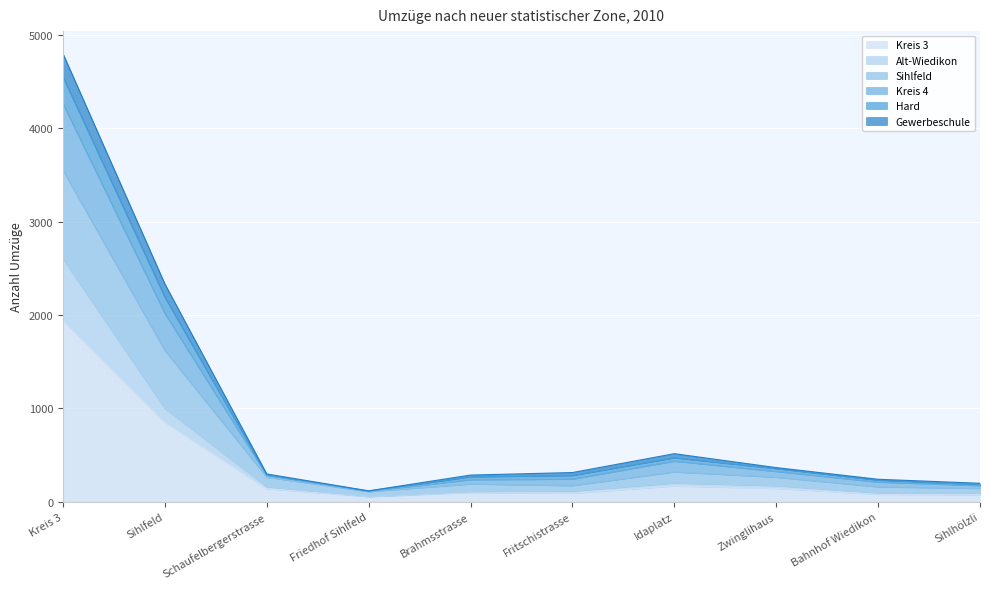

Which category has the lowest value across all series?

Friedhof Sihlfeld